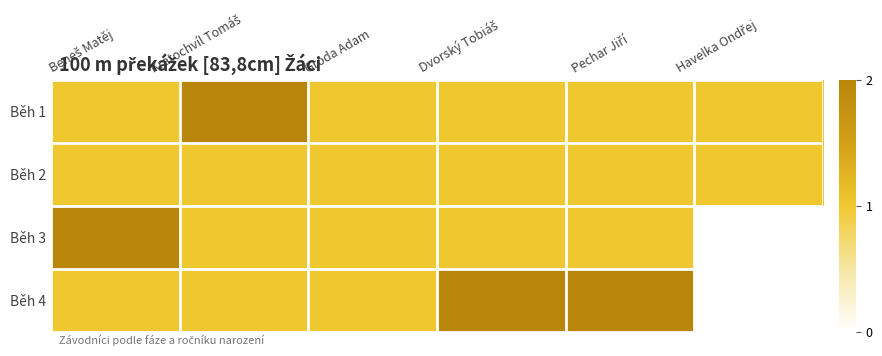

Which series has the largest range (max minus min)?

Běh 1